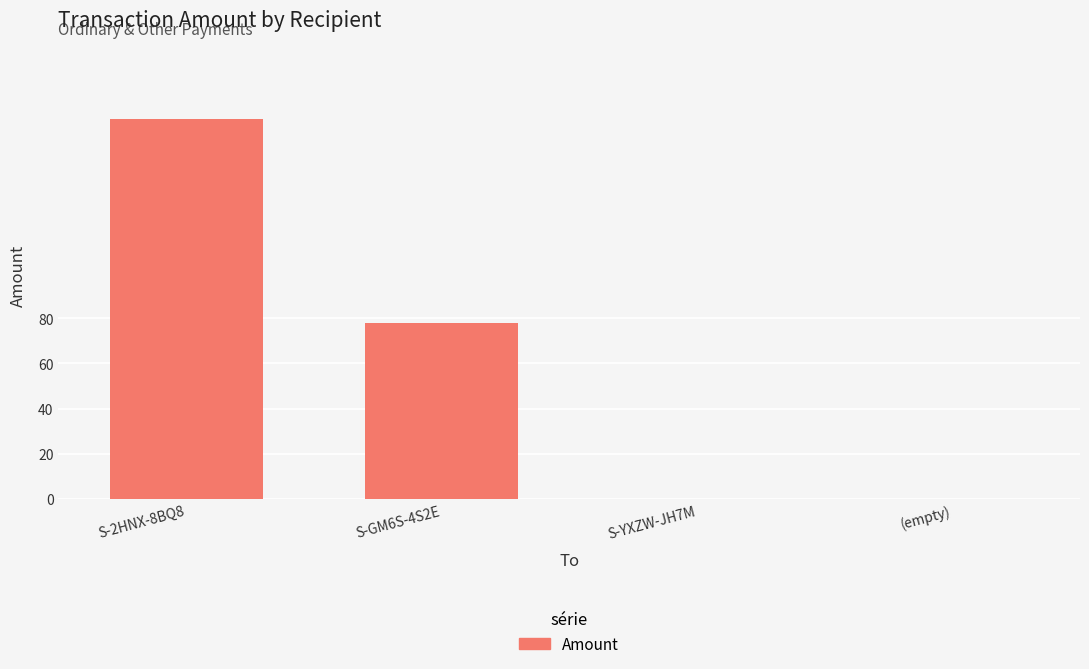

What is the sum of all values?

246.0